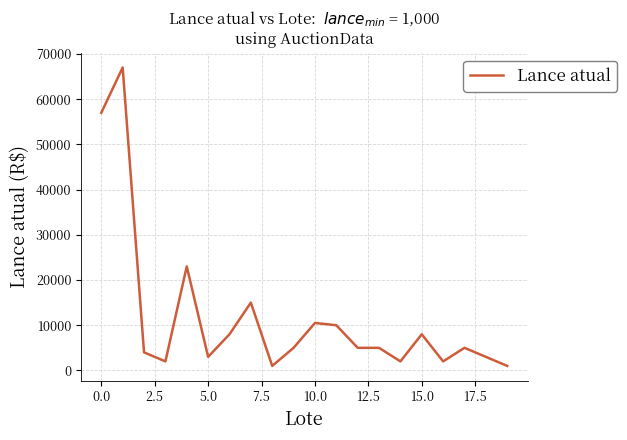

Reading left to right, extract all data points from this chart.

57000	67000	4000	2000	23000	3000	8000	15000	1000	5000	10500	10000	5000	5000	2000	8000	2000	5000	3000	1000